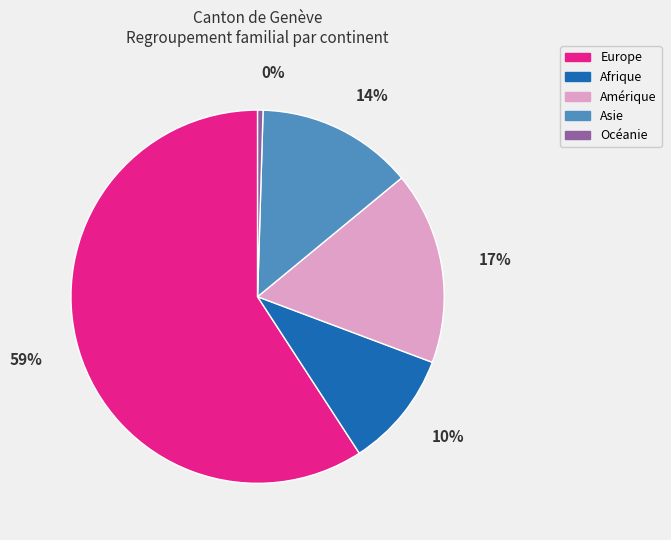

Do Asie and Amérique together represent more than half of the pie?

No